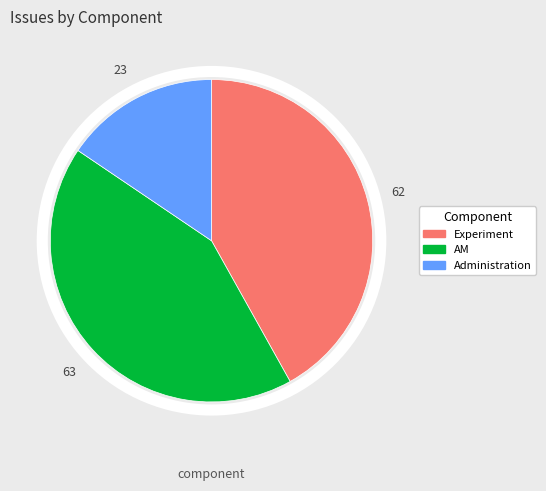

Count the number of slices in the pie.

3